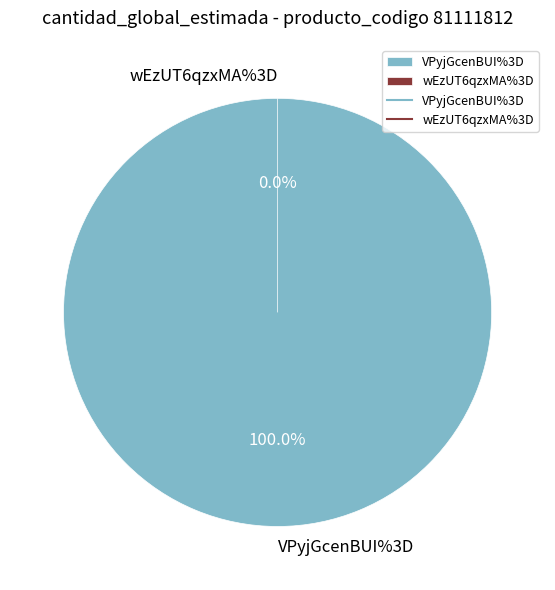

How many slices are in this pie chart?

2